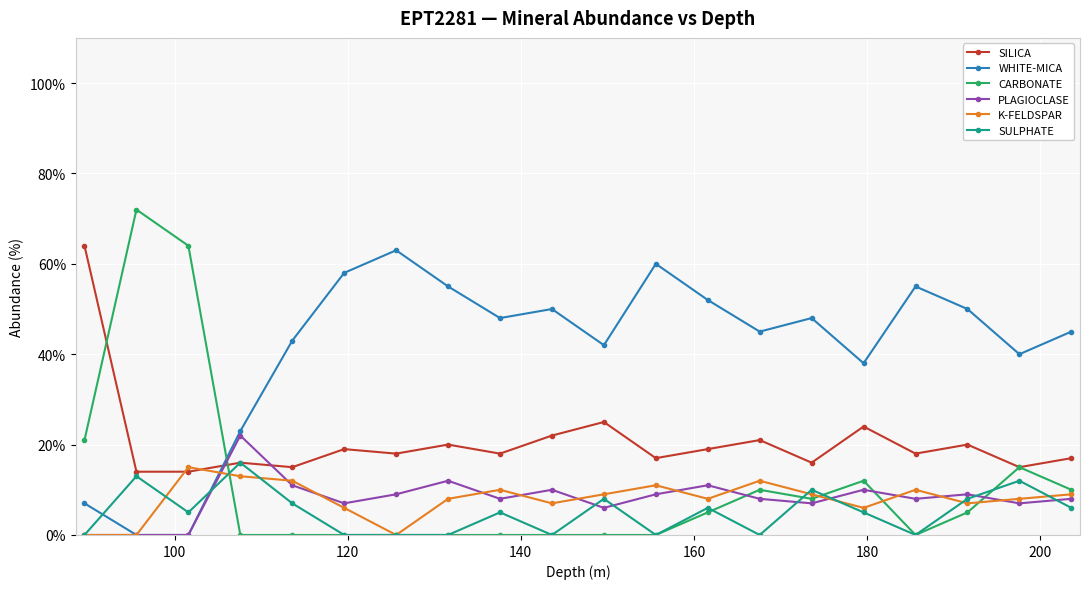

How many lines are shown in the chart?

6